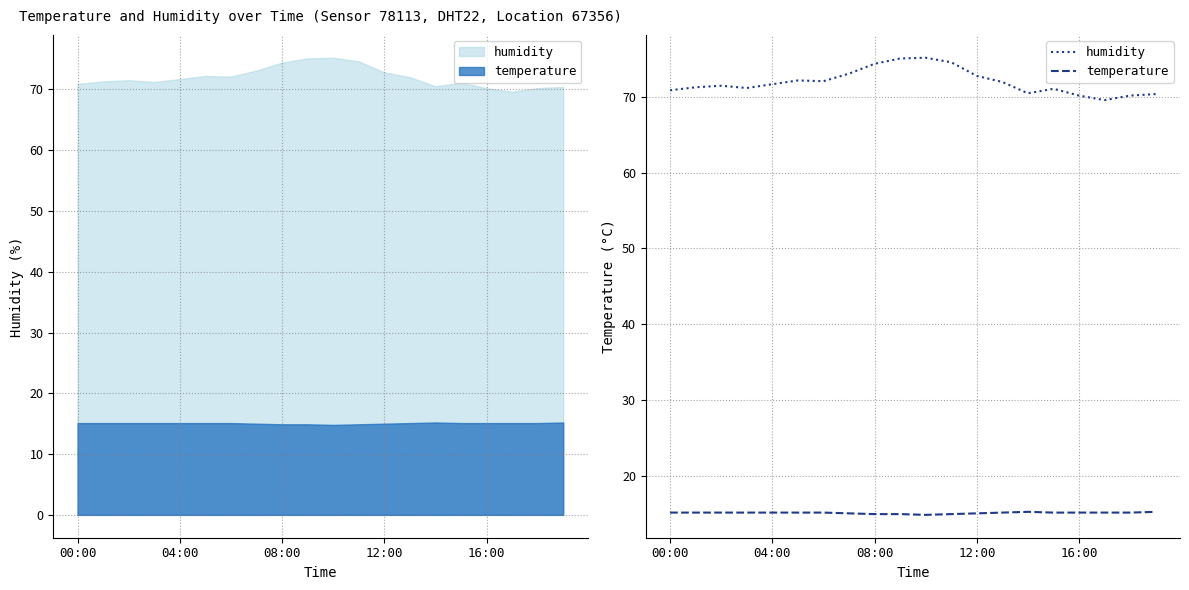

Does the chart display data point markers on the line(s)?

No